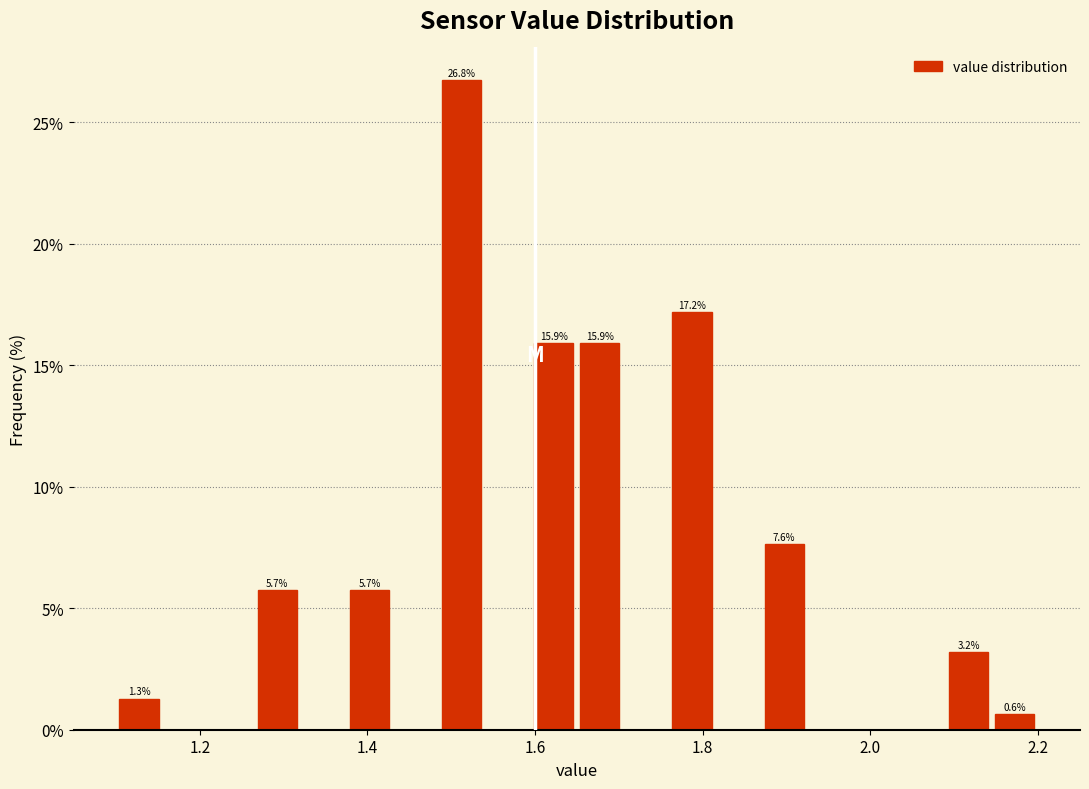

Around what value on the x-axis is the tallest bar? Give the approximate position of its centre, as read against the axis.

1.52